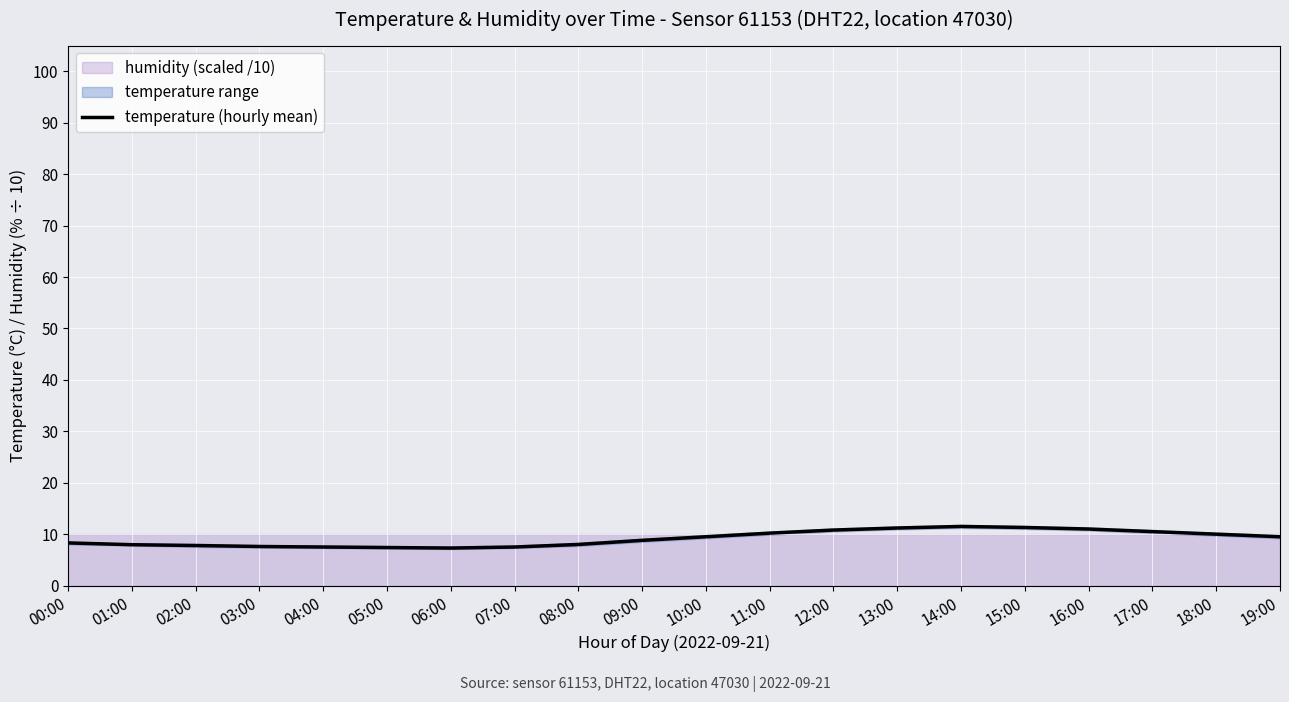

Which category has the highest value across all series?

14:00